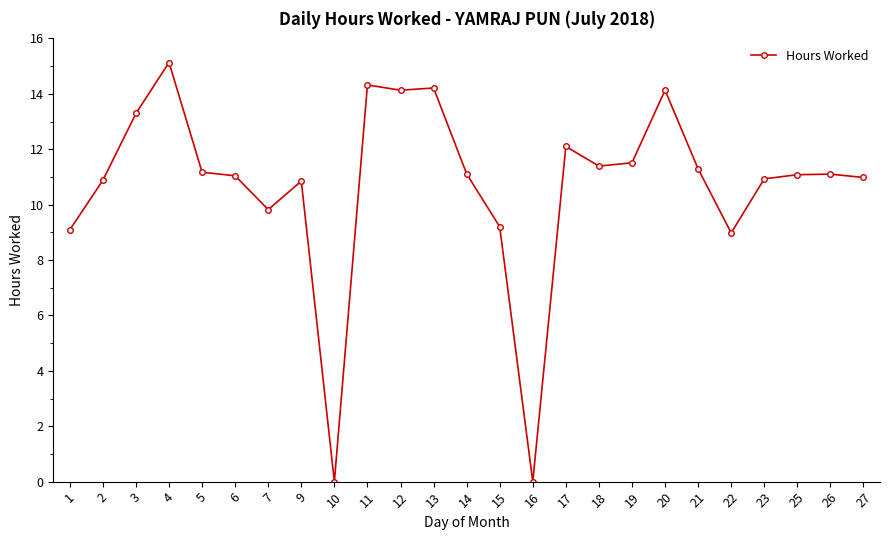

Where does the data first go above 11?

3